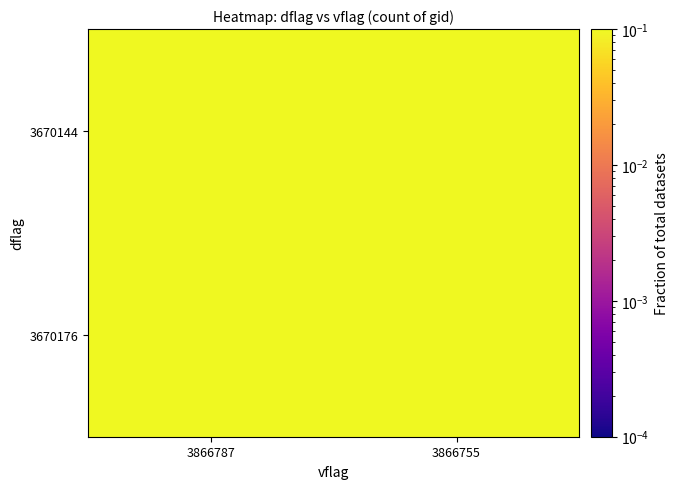

What is the greatest value displayed?

0.4